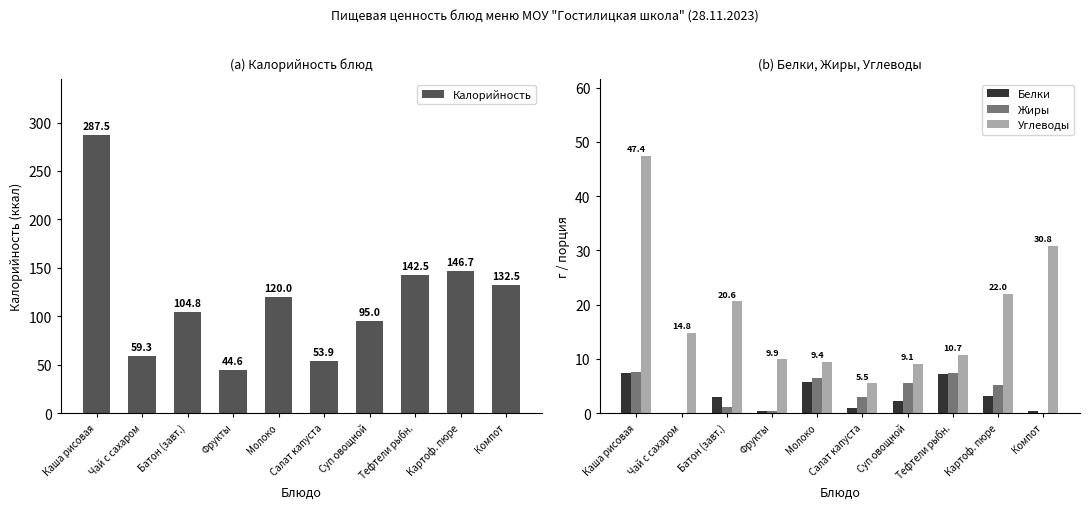

The value of Жиры at Компот is 3.3. True or false?

False